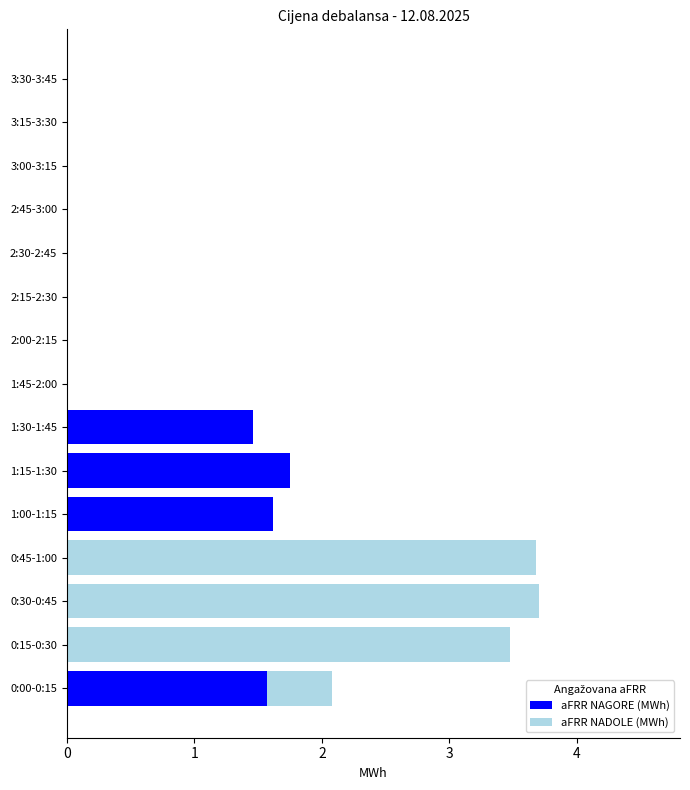

The aFRR NAGORE (MWh) series shows 0.0 at 2:30-2:45. True or false?

True